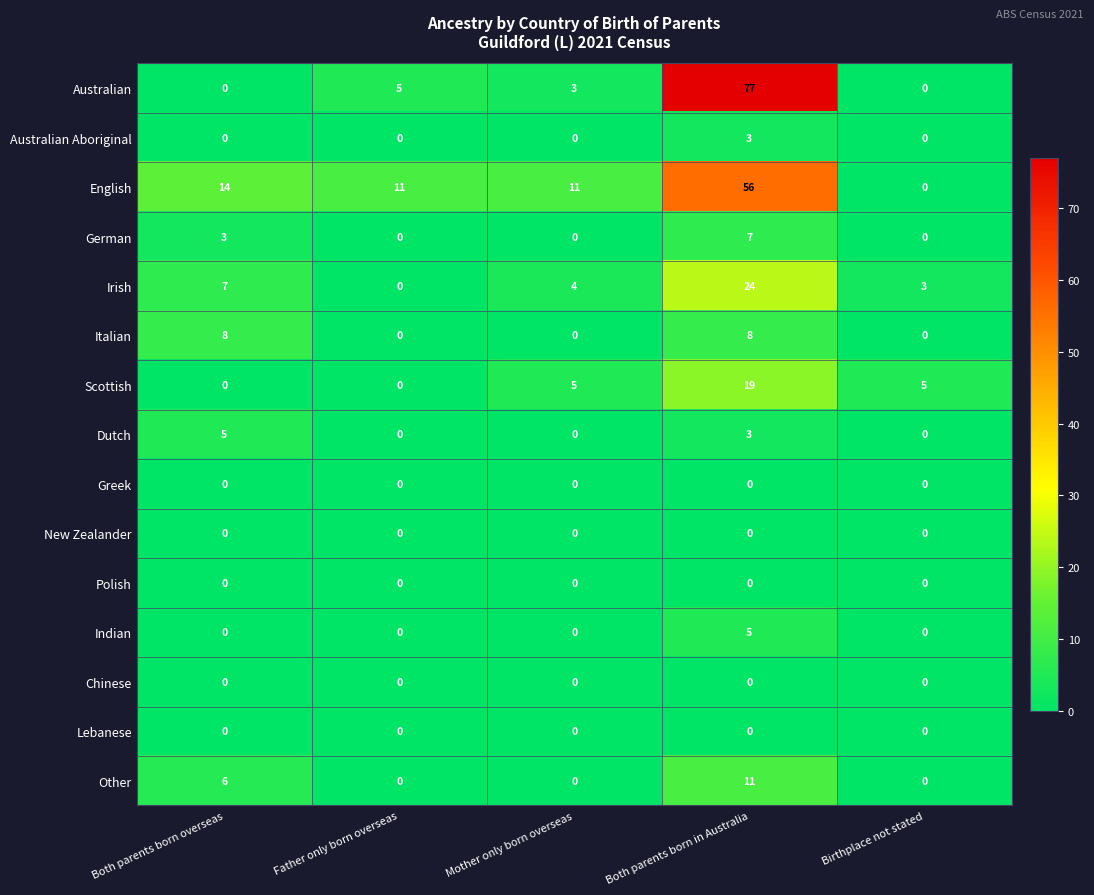

Which series has the largest total across all categories?

English